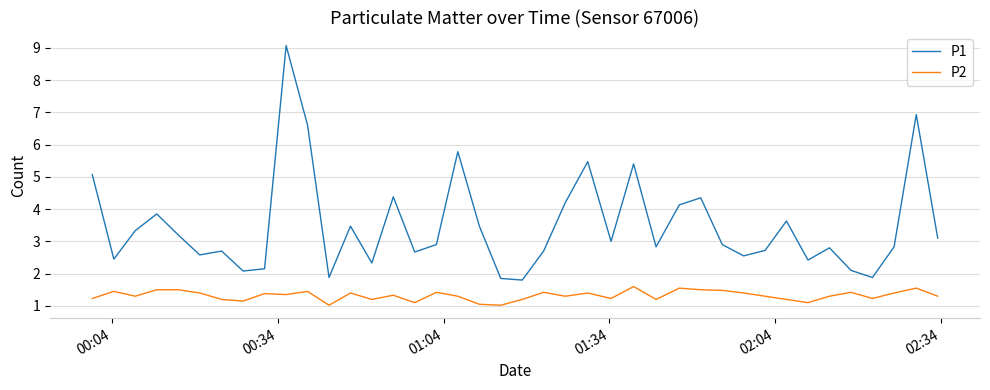

In P1, how many points are lower than both neighbors (excluding endpoints)?

12